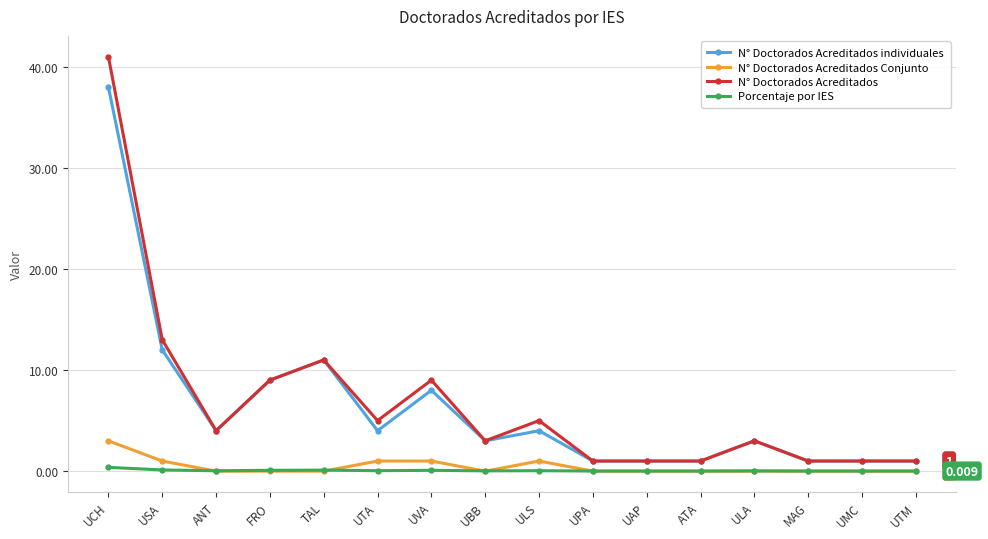

True or false: N° Doctorados Acreditados individuales and Porcentaje por IES intersect in this chart.

False